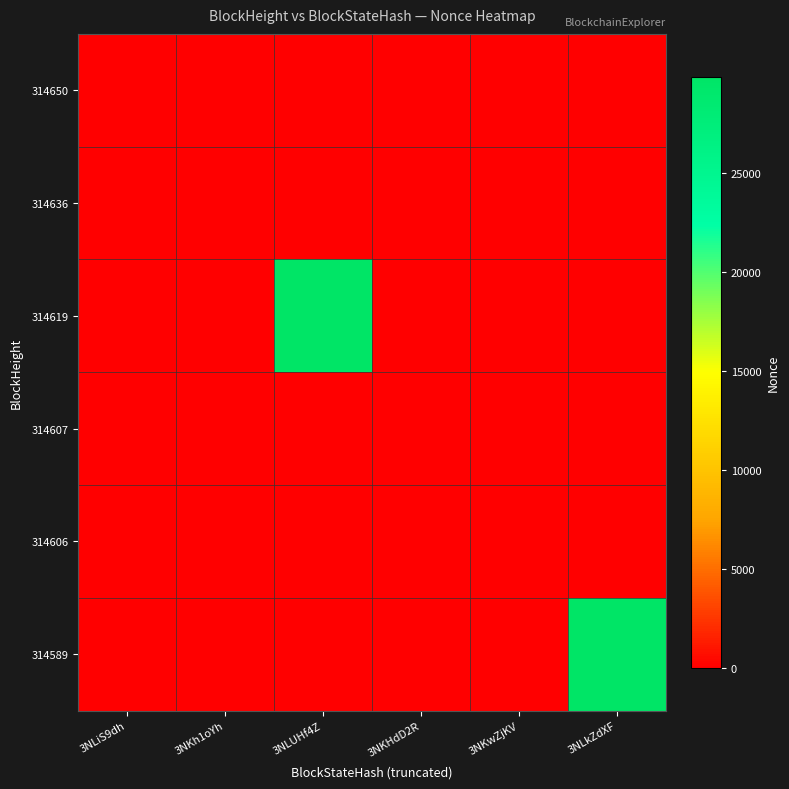

Reading left to right, list all the values displayed in this chart.

314650: 3NLiS9dh=1	3NKh1oYh=0	3NLUHf4Z=0	3NKHdD2R=0	3NKwZjKV=0	3NLkZdXF=0
314636: 3NLiS9dh=0	3NKh1oYh=2	3NLUHf4Z=0	3NKHdD2R=0	3NKwZjKV=0	3NLkZdXF=0
314619: 3NLiS9dh=0	3NKh1oYh=0	3NLUHf4Z=29875	3NKHdD2R=0	3NKwZjKV=0	3NLkZdXF=0
314607: 3NLiS9dh=0	3NKh1oYh=0	3NLUHf4Z=0	3NKHdD2R=0	3NKwZjKV=0	3NLkZdXF=0
314606: 3NLiS9dh=0	3NKh1oYh=0	3NLUHf4Z=0	3NKHdD2R=0	3NKwZjKV=1	3NLkZdXF=0
314589: 3NLiS9dh=0	3NKh1oYh=0	3NLUHf4Z=0	3NKHdD2R=0	3NKwZjKV=0	3NLkZdXF=29866